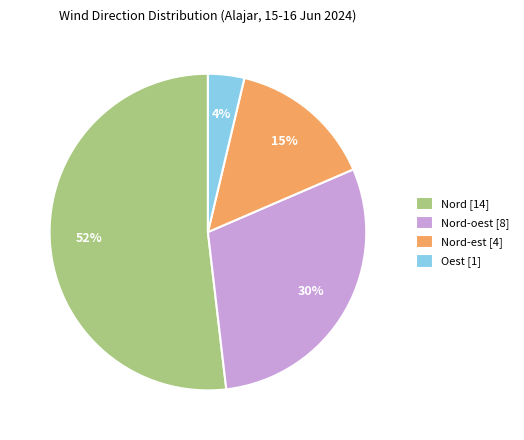

Is it true that Nord-oest [8] is 30% of the pie?

True